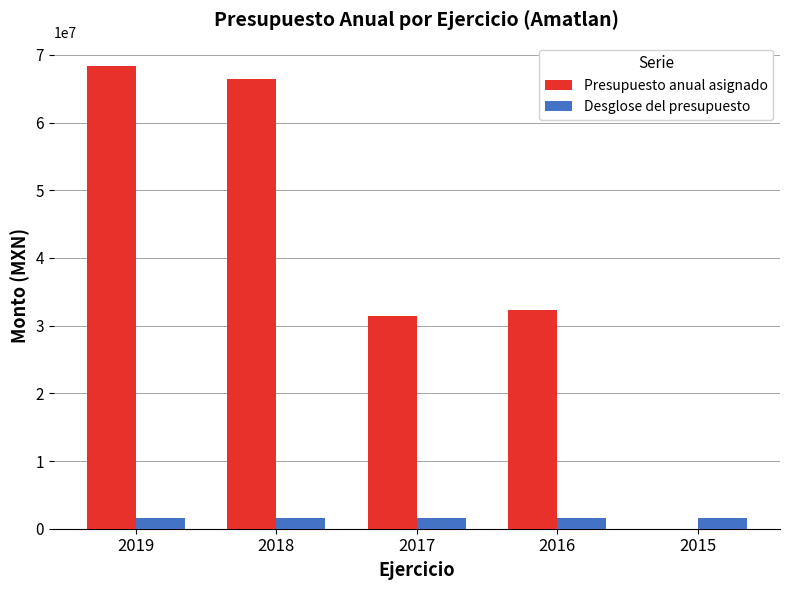

At which category is the sum across all series the highest?

2019